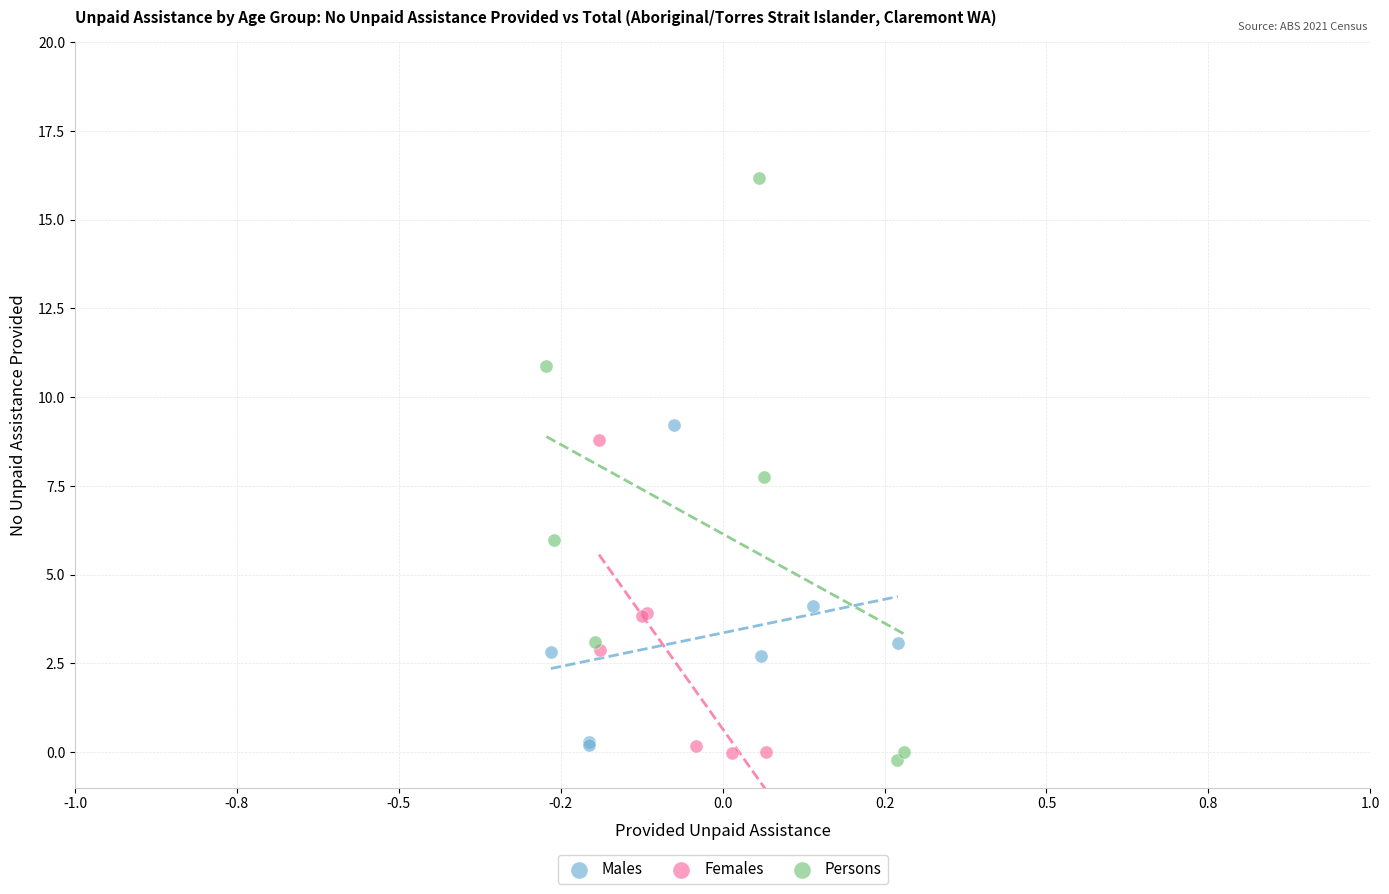

What are all the series names shown in the legend?

Males, Females, Persons